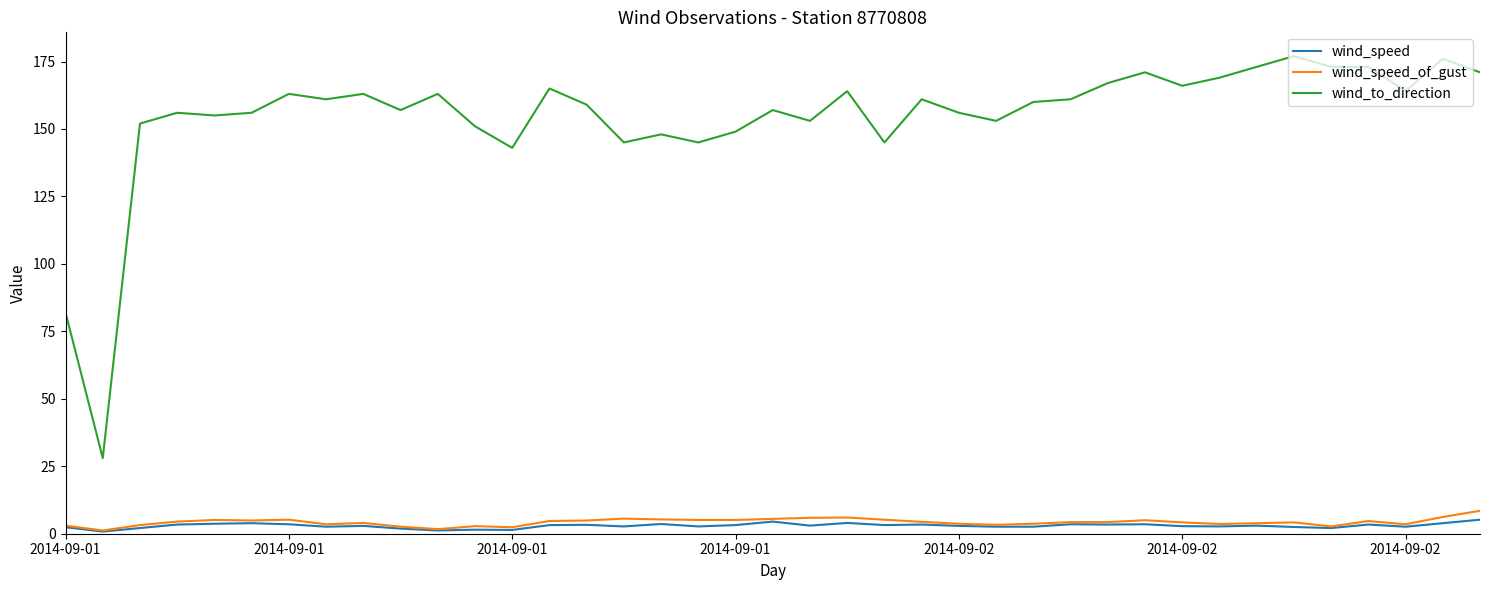

True or false: wind_speed and wind_to_direction intersect in this chart.

False